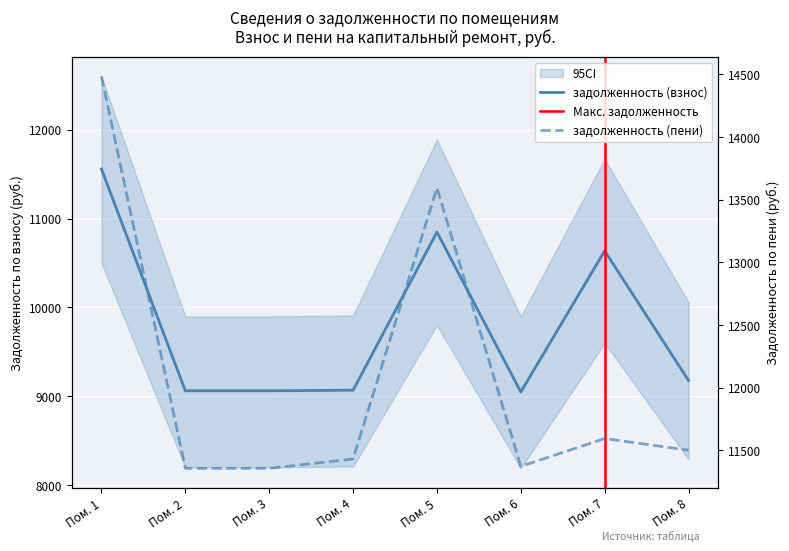

Reading left to right, transcribe all the data shown in this chart.

задолженность (взнос): 11558.4	9062.4	9062.4	9068.8	10848.0	9048.5	10636.8	9177.6
задолженность (пени): 14484.1	11356.3	11356.3	11430.7	13593.9	11371.6	11594.2	11500.7